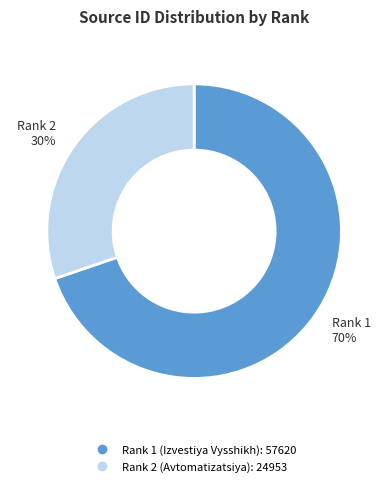

Which slice is the smallest?

Rank 2 (Avtomatizatsiya)